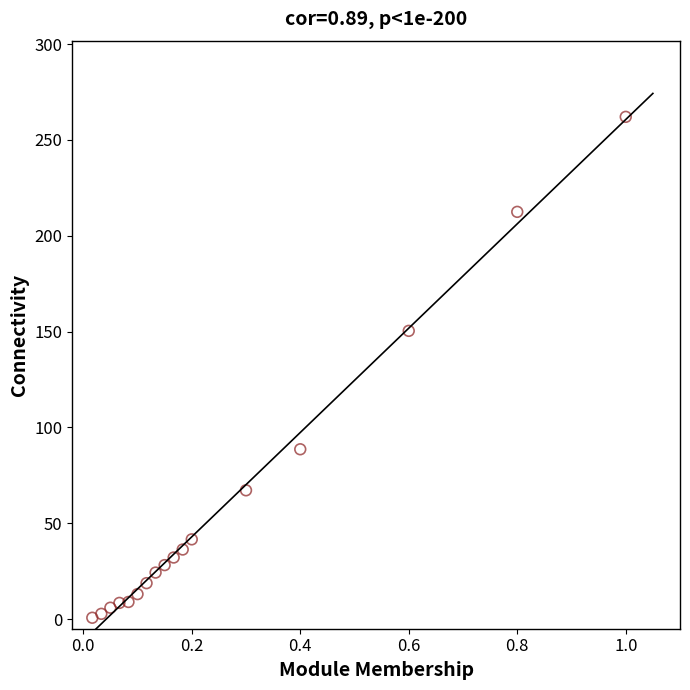

What Y value in the scatter plot is closest to 131?

150.4